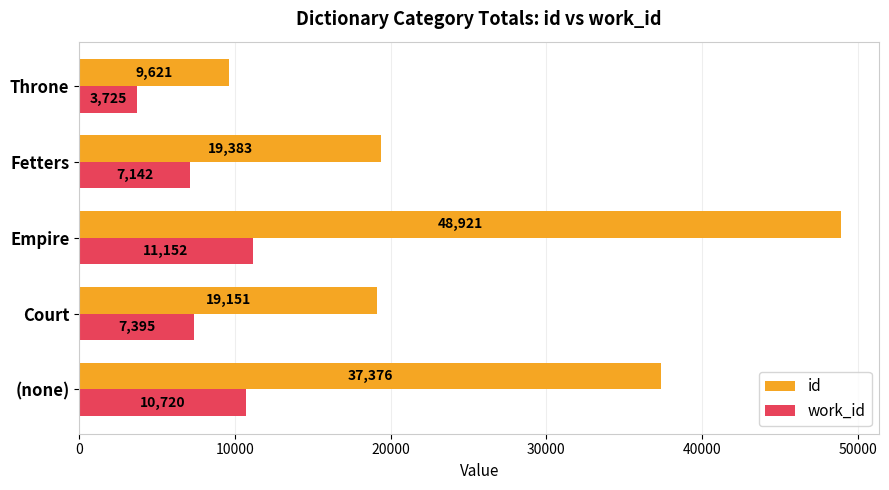

Which label corresponds to the largest value in the chart?

Empire